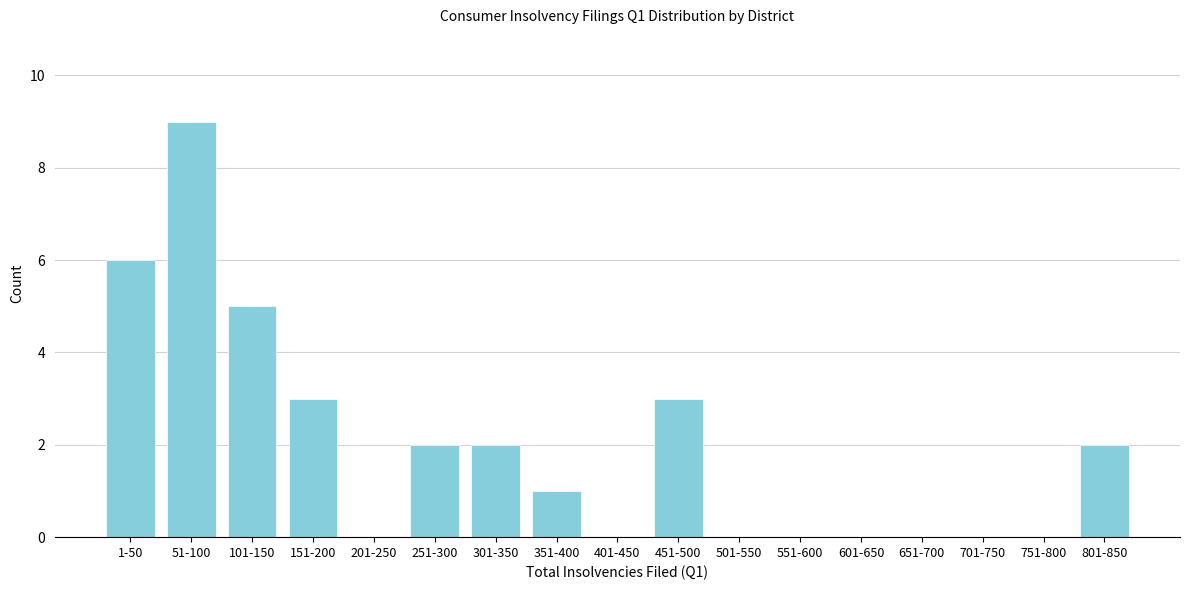

Reading right to left, extract all data points from this chart.

801-850=2	751-800=0	701-750=0	651-700=0	601-650=0	551-600=0	501-550=0	451-500=3	401-450=0	351-400=1	301-350=2	251-300=2	201-250=0	151-200=3	101-150=5	51-100=9	1-50=6